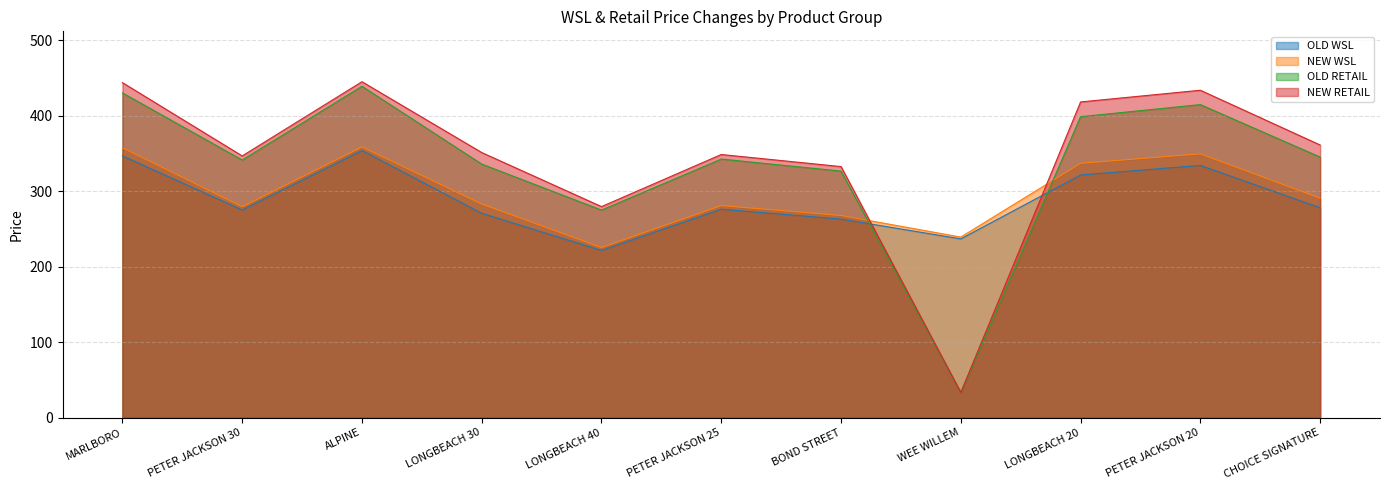

List the series in order of their peak value, highest first.

NEW RETAIL, OLD RETAIL, NEW WSL, OLD WSL